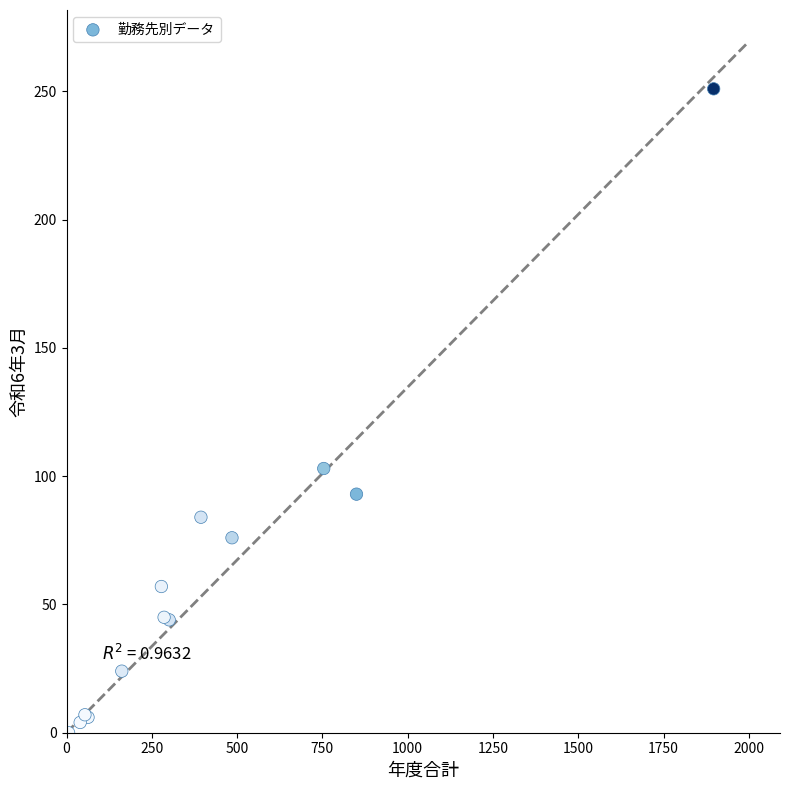

What Y value in the scatter plot is closest to 125?

103